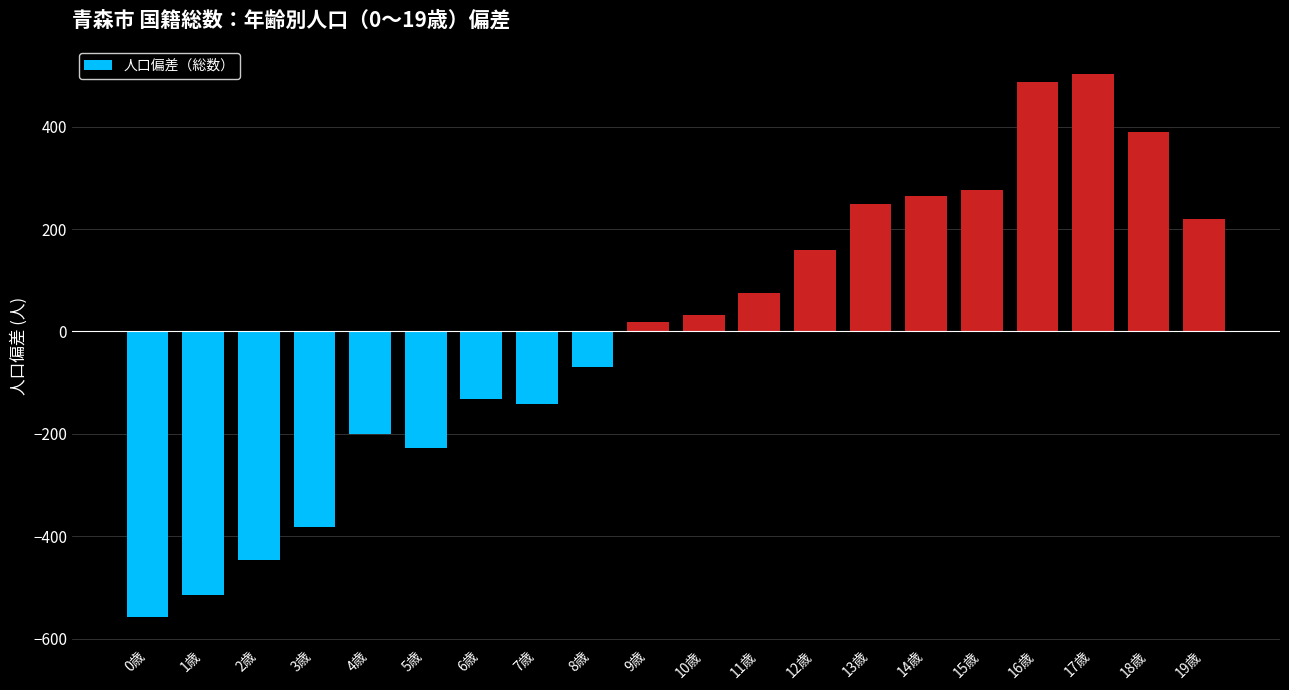

List the labels in order of value, largest first.

17歳, 16歳, 18歳, 15歳, 14歳, 13歳, 19歳, 12歳, 11歳, 10歳, 9歳, 8歳, 6歳, 7歳, 4歳, 5歳, 3歳, 2歳, 1歳, 0歳